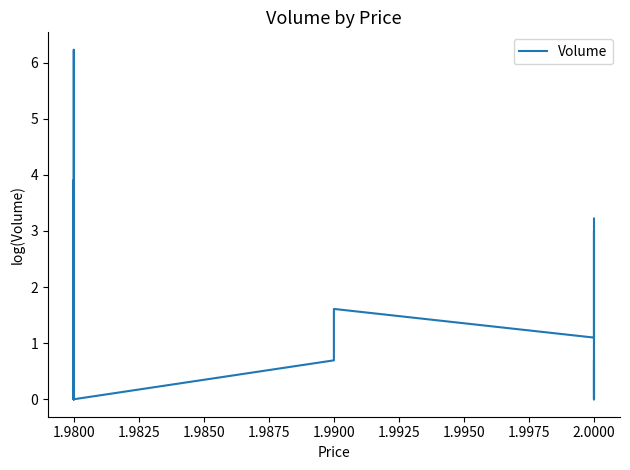

What is the ratio of the value at 15 to the value at 17?

0.4